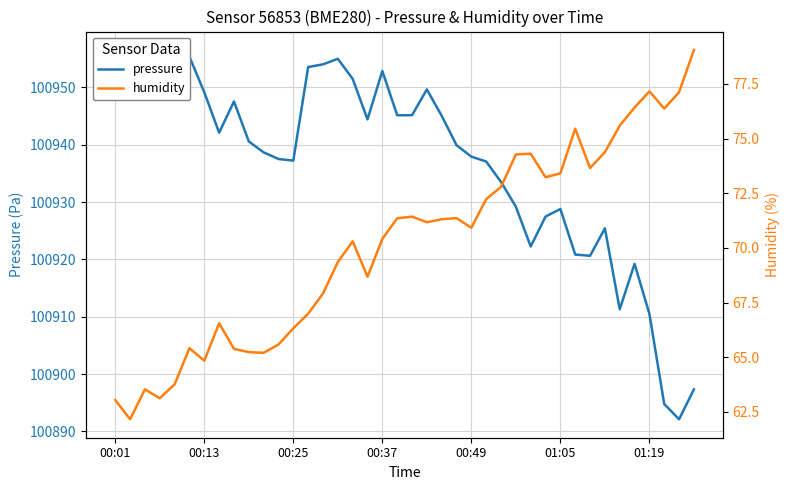

True or false: humidity has more than 2 interior local peaks.

True